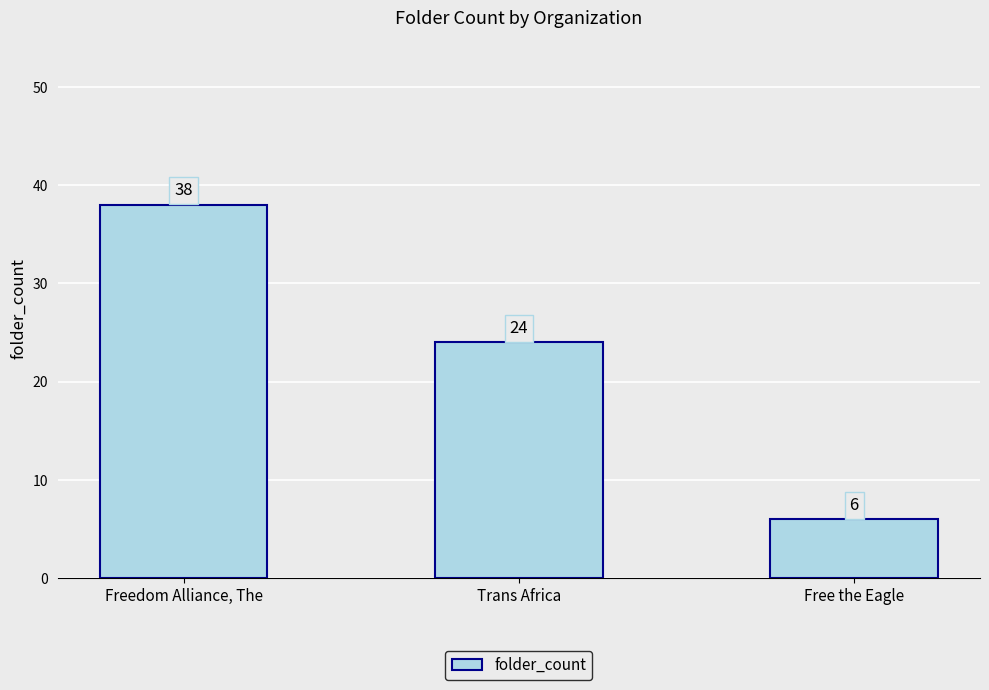

Between Free the Eagle and Freedom Alliance, The, which is larger?

Freedom Alliance, The